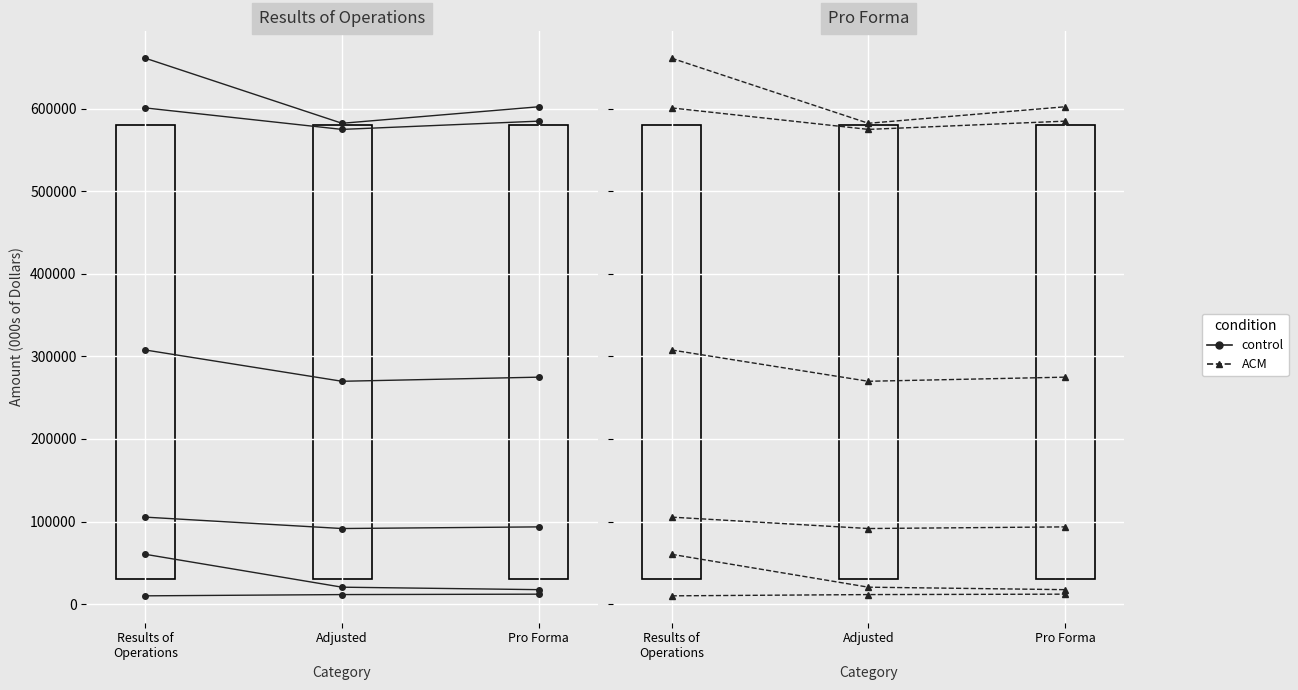

At which label is Total Sales of Electricity closest to 588199?

Pro Forma